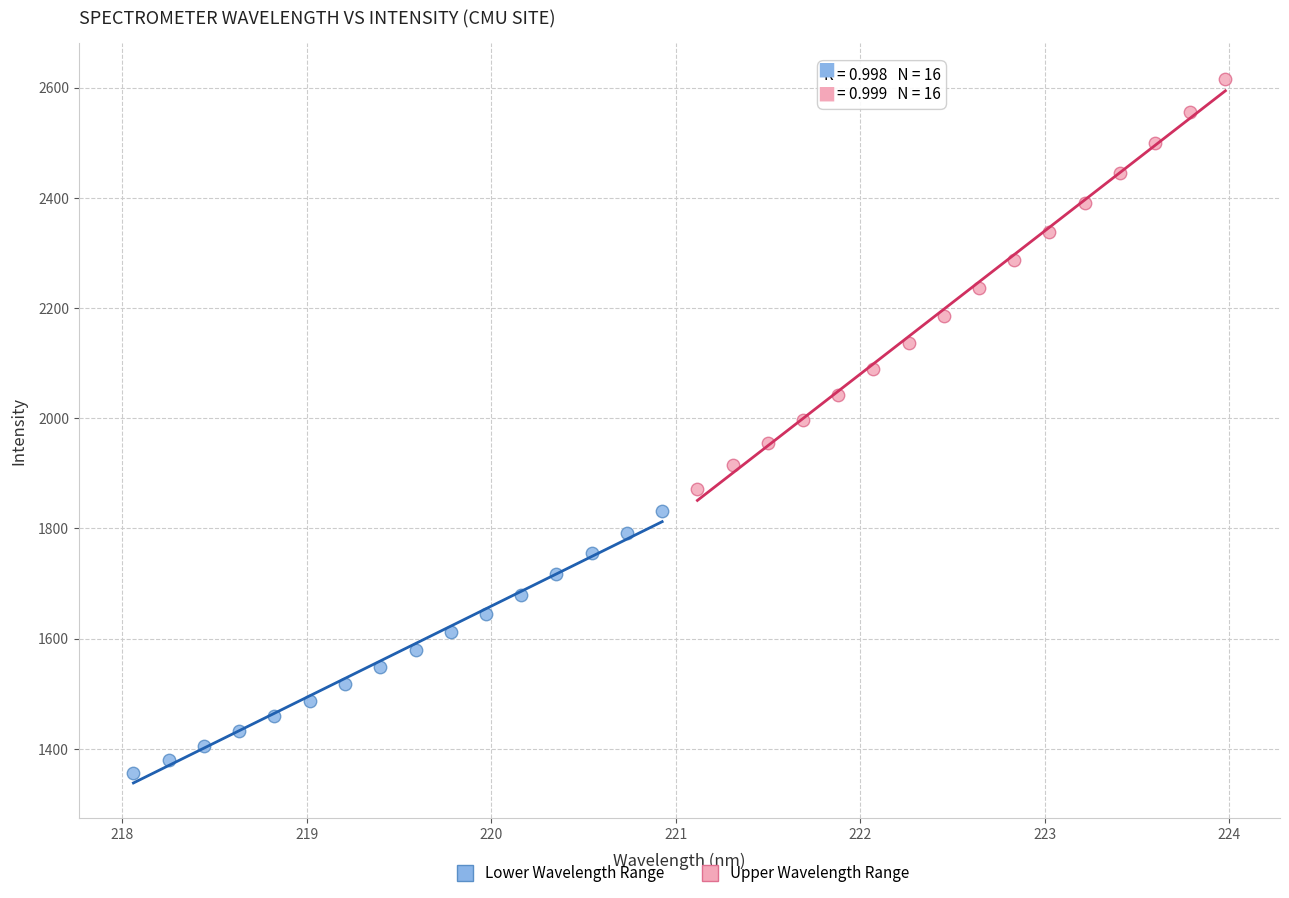

Which series reaches the minimum Y coordinate?

Lower Wavelength Range